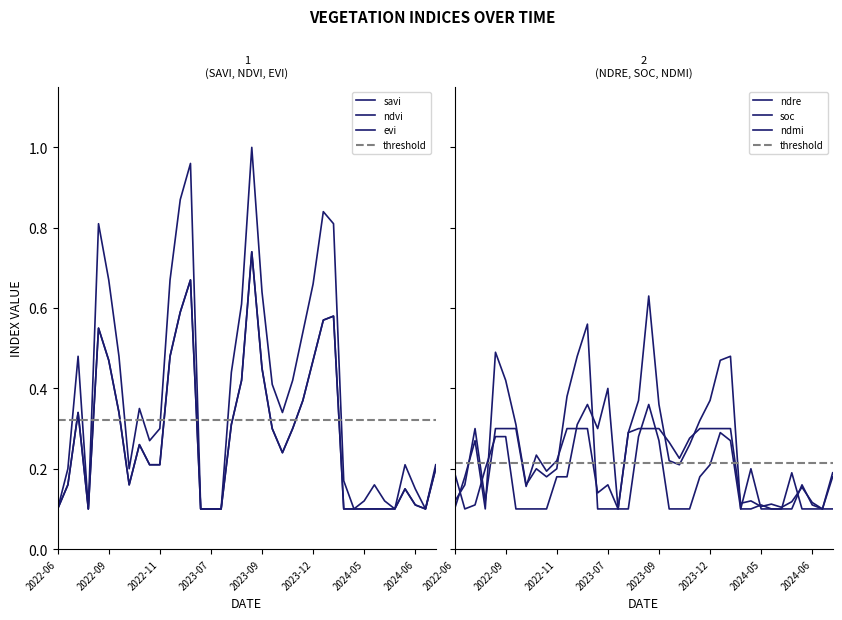

How many ndvi values are between 0 and 1?

38